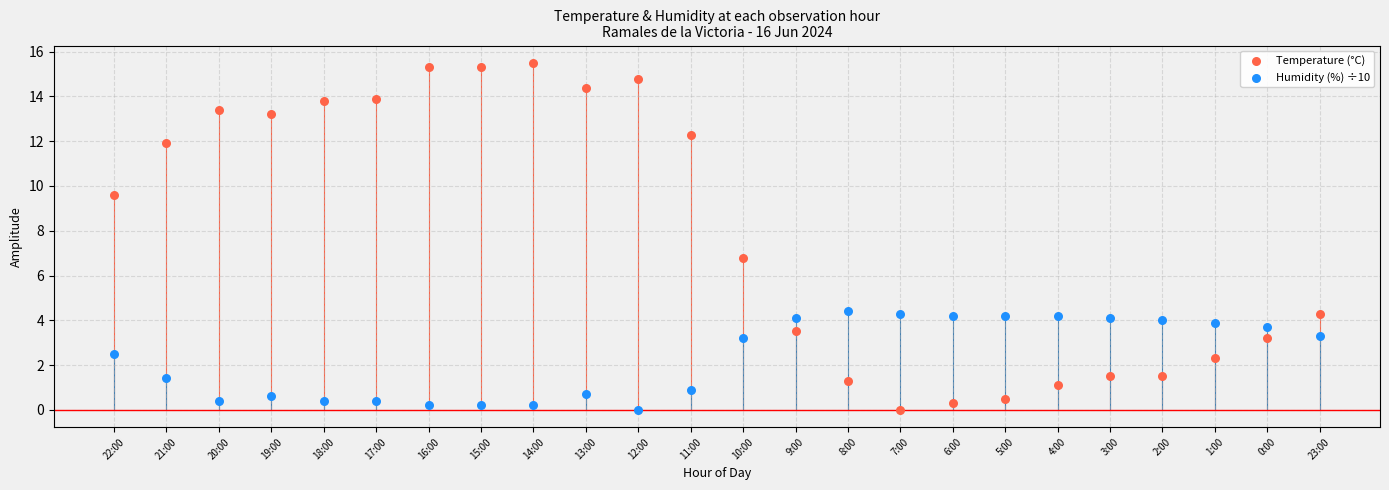

In the Temperature (°C) series, what Y value is closest to 7?

6.8